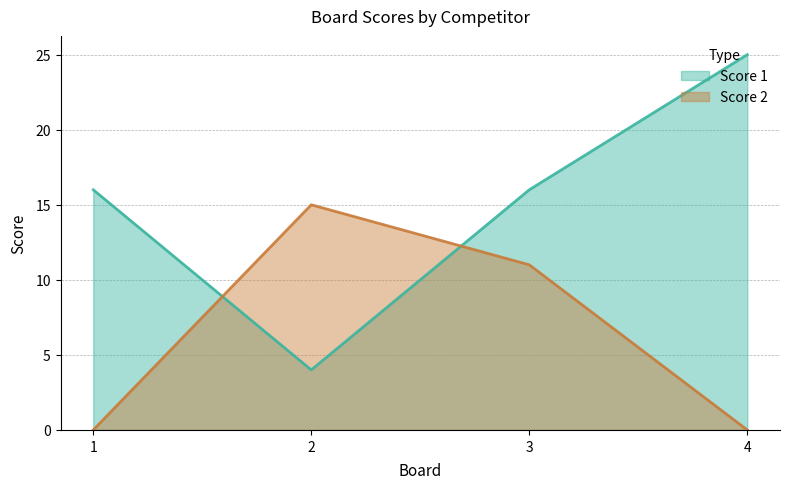

The Score 1 series shows 16 at 3. True or false?

True